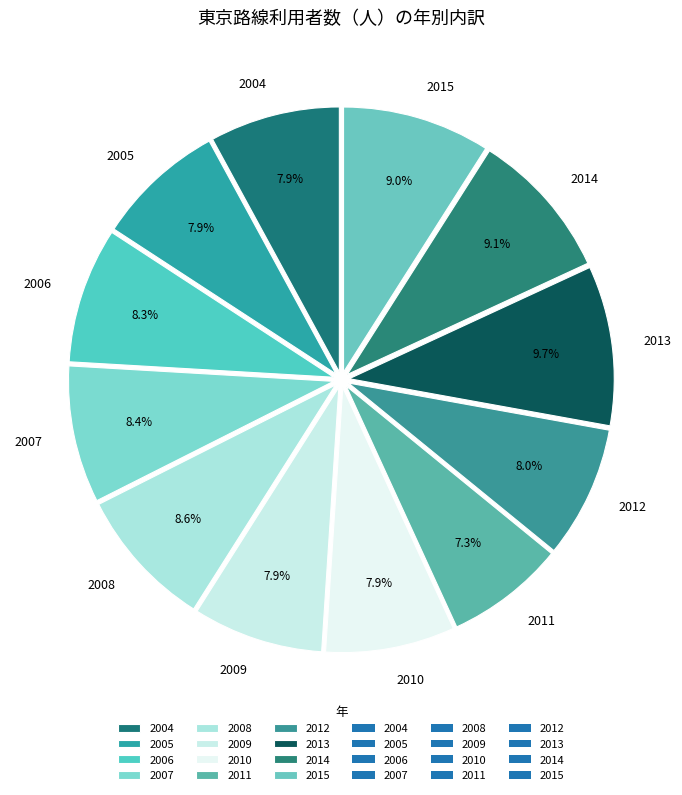

How many segments does this pie chart have?

12